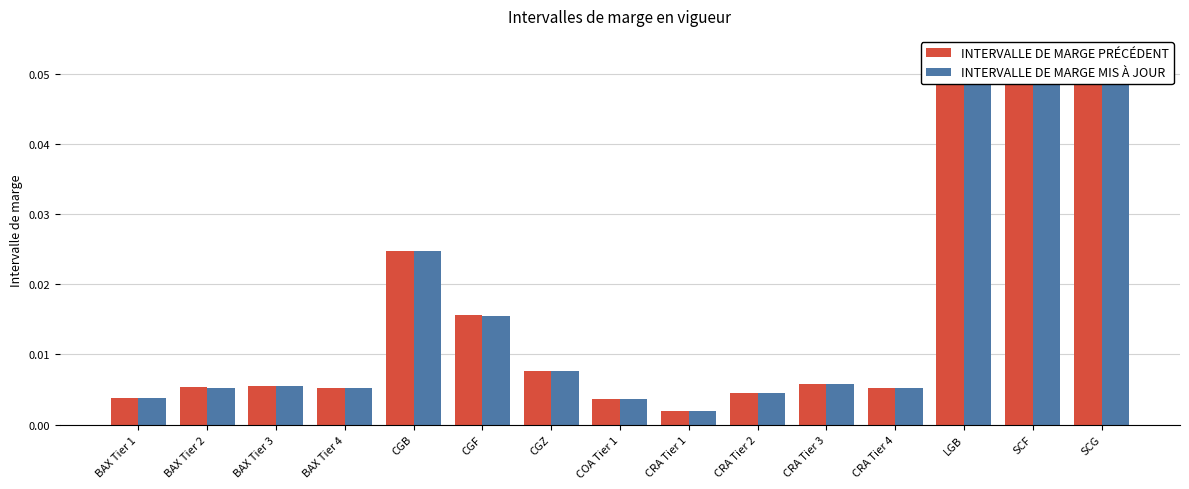

The INTERVALLE DE MARGE PRÉCÉDENT series shows 0.0 at BAX Tier 4. True or false?

True